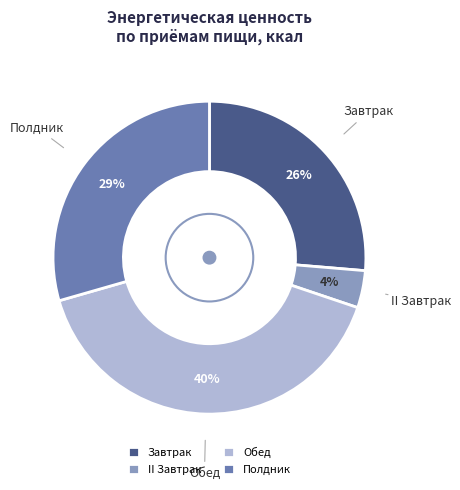

What percentage is the II Завтрак slice, to the nearest percent?

4%